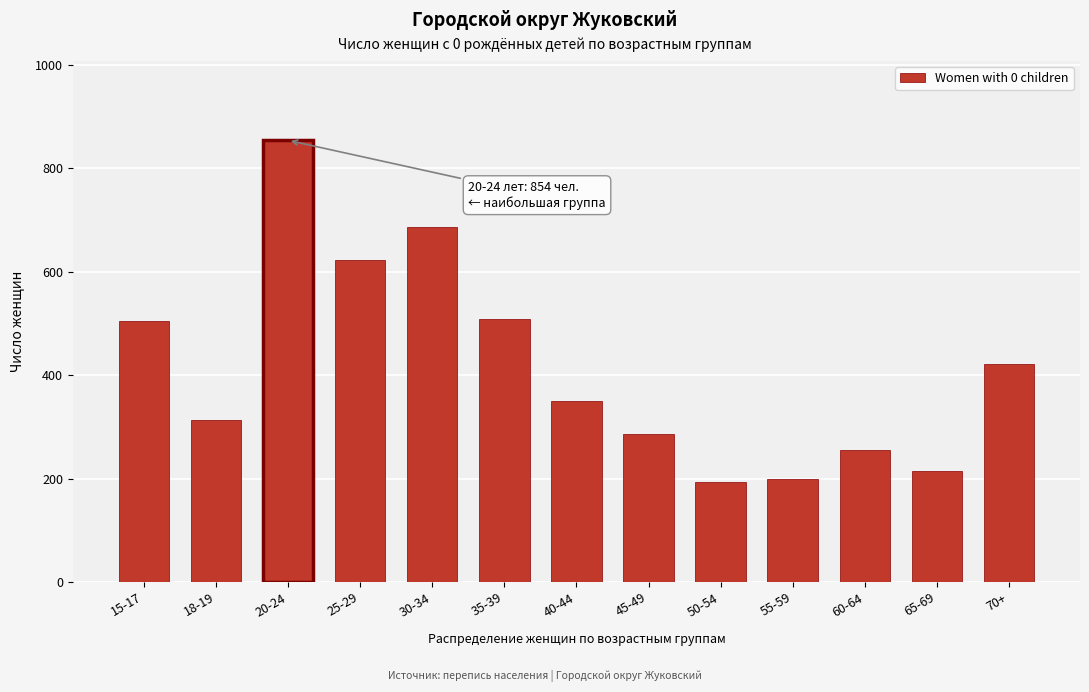

What is the label of the 10th bar from the left?

55-59